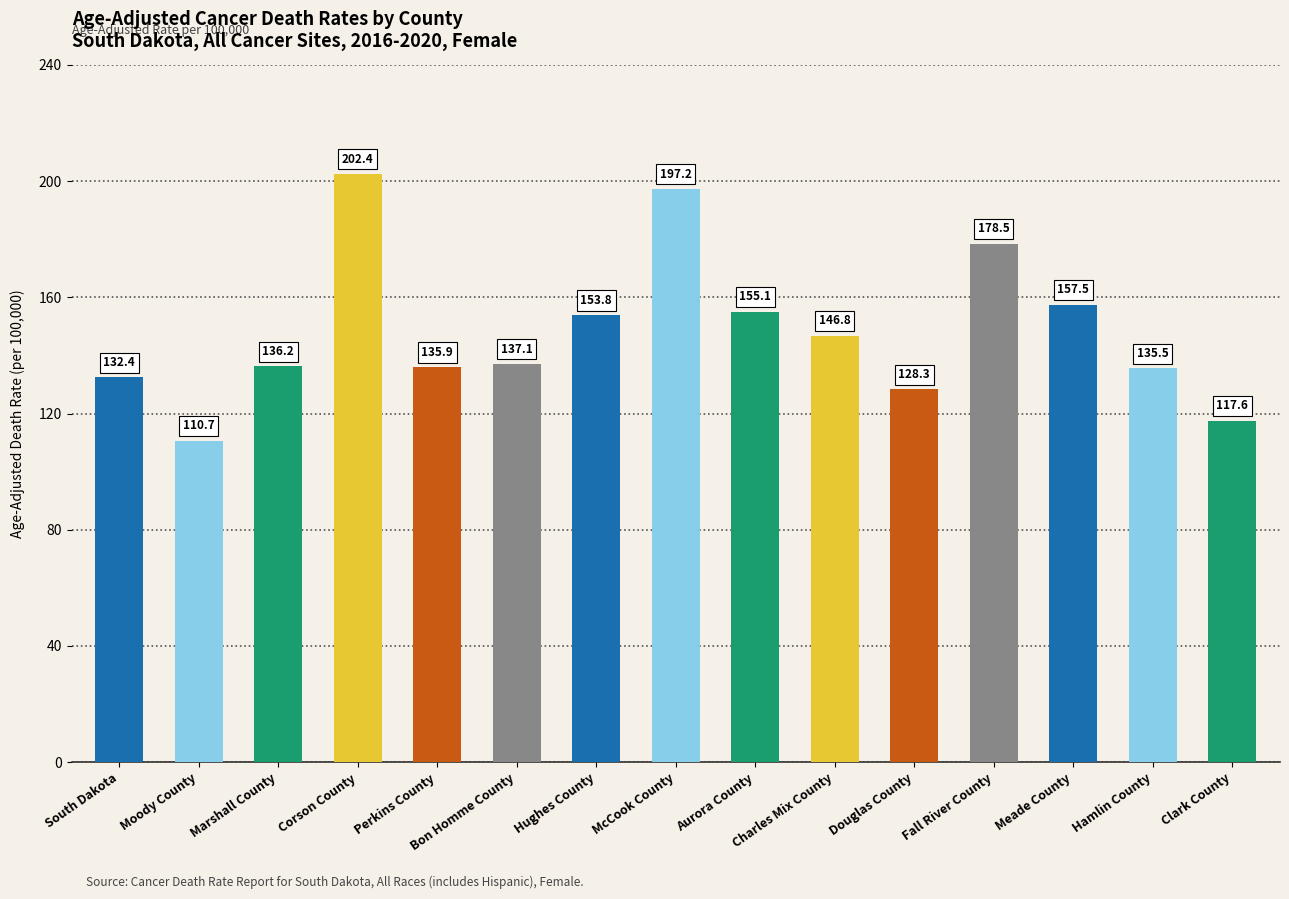

What position from the left is Fall River County?

12